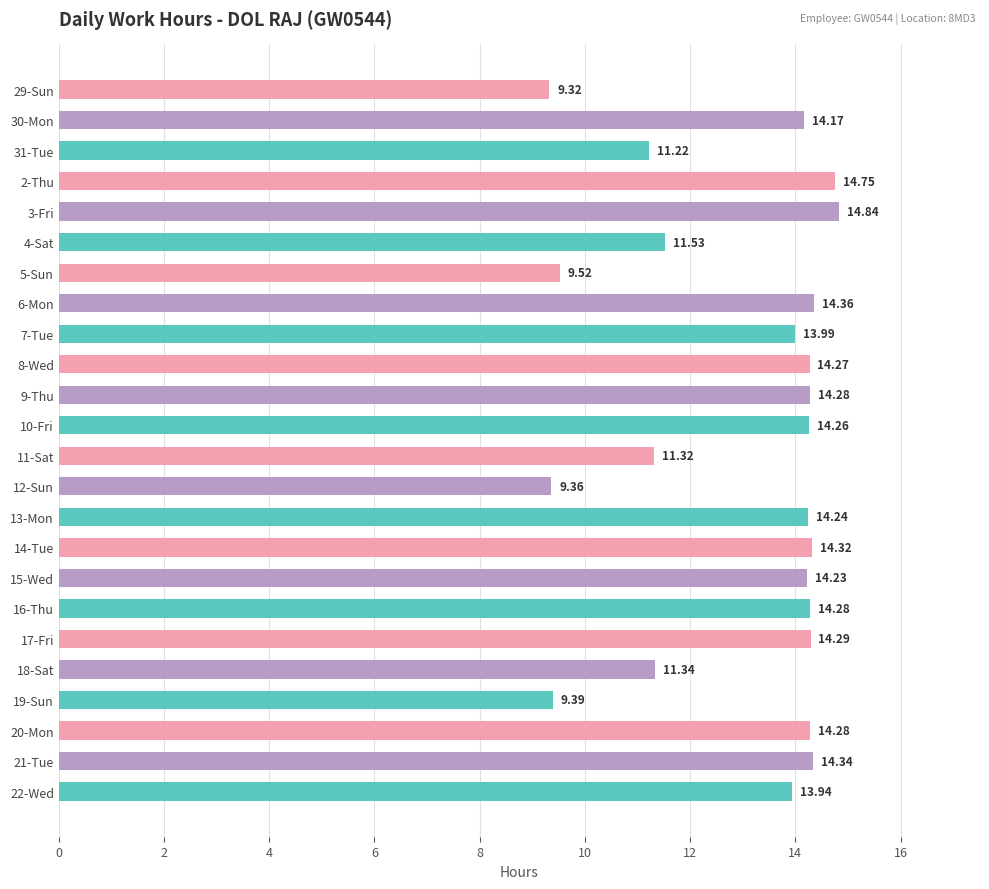

What is the sum of the values at 16-Thu and 15-Wed?

28.5